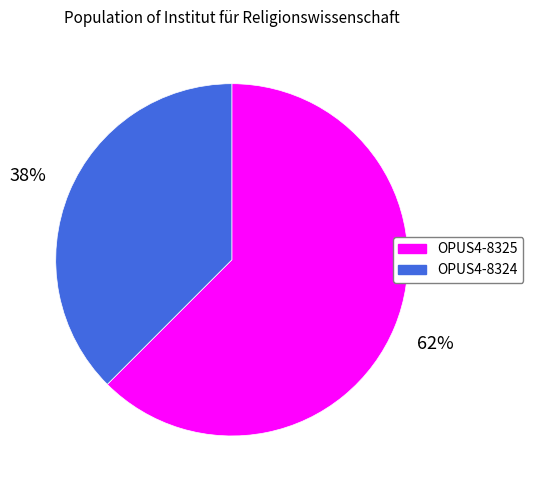

True or false: OPUS4-8325 accounts for 50% of the total.

False